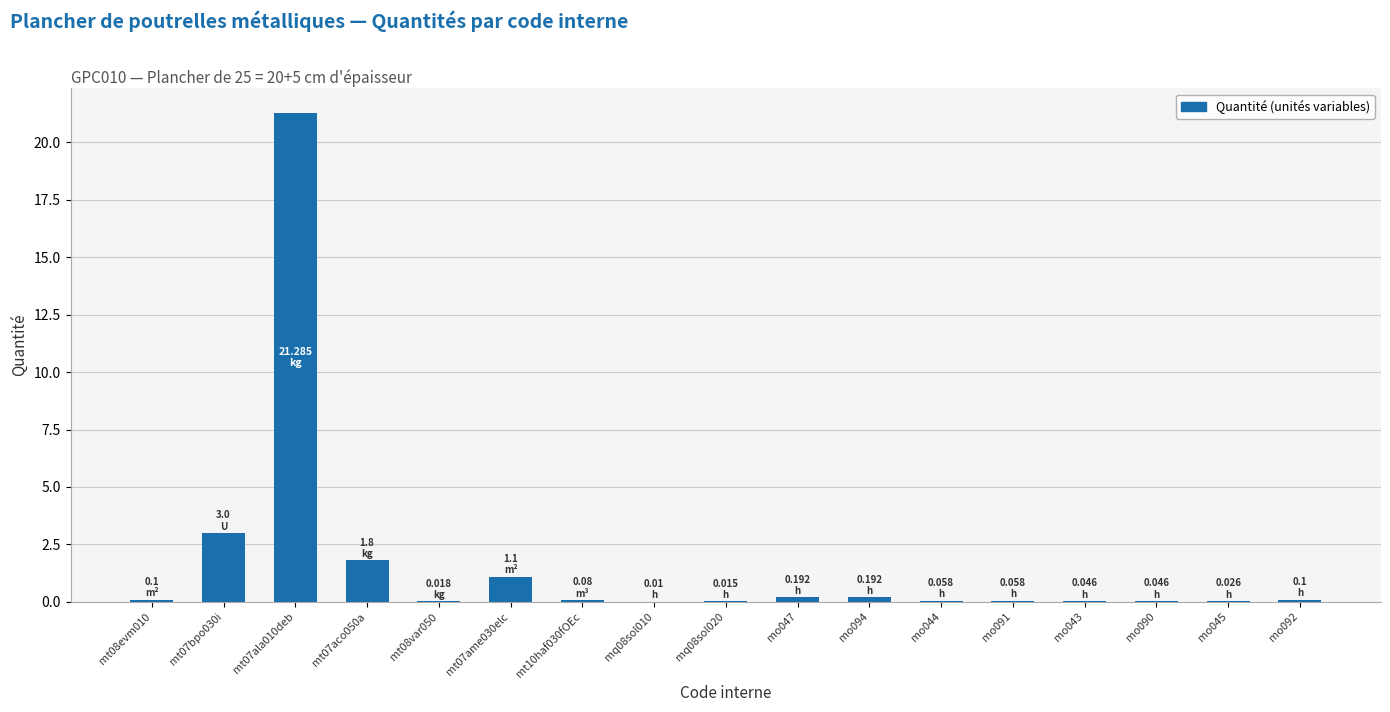

What is the sum of all values?

28.1